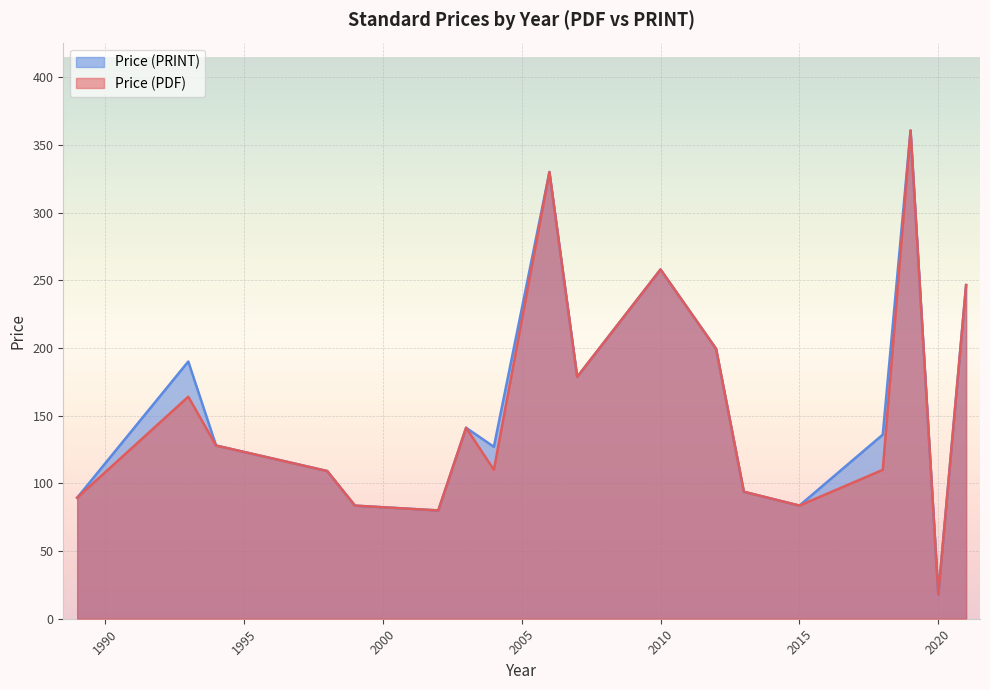

Is the value of Price (PDF) at 8 greater than the value of Price (PRINT) at 8?

No